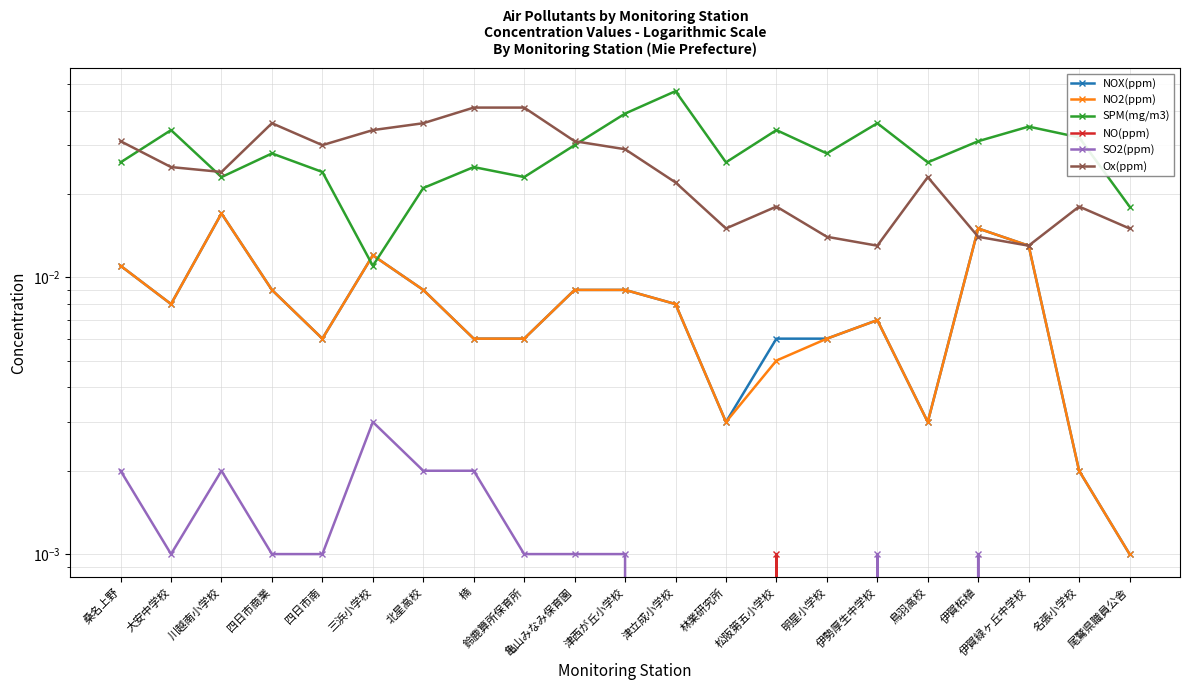

Is it true that SO2(ppm) equals 0.0 at 鈴鹿算所保育所?

False